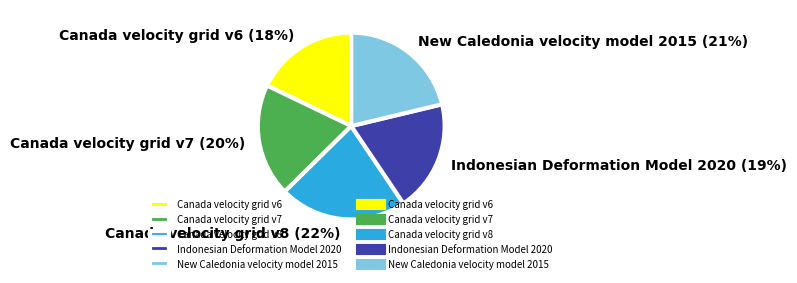

Is the sum of Indonesian Deformation Model 2020 and New Caledonia velocity model 2015 greater than half?

No